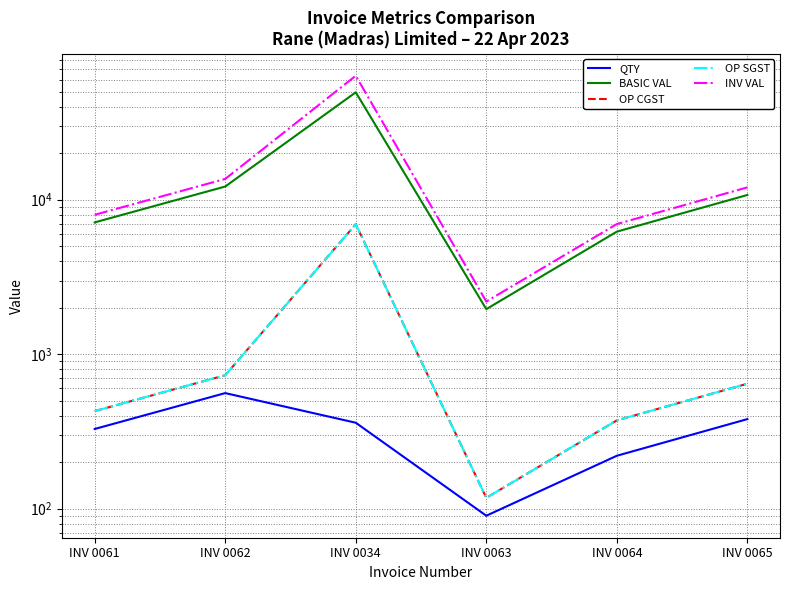

True or false: QTY and BASIC VAL cross at least once.

False